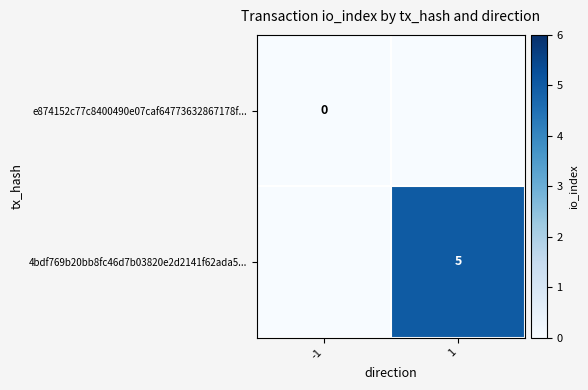

Which category has the lowest value across all series?

-1